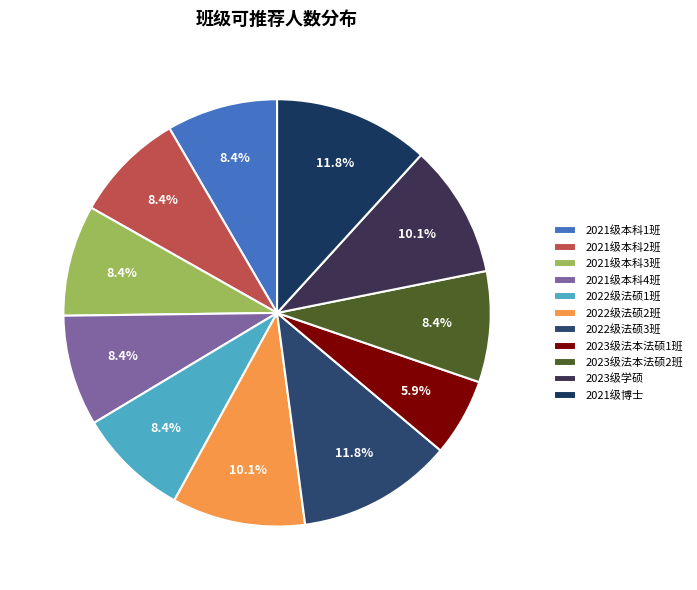

To the nearest percent, what percentage of the pie is 2021级本科4班?

8%